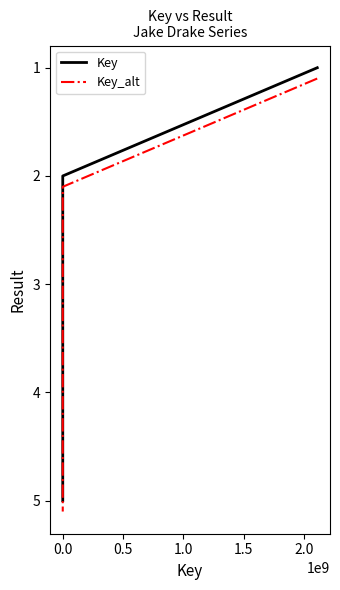

What is the minimum value shown in the chart?

1.0